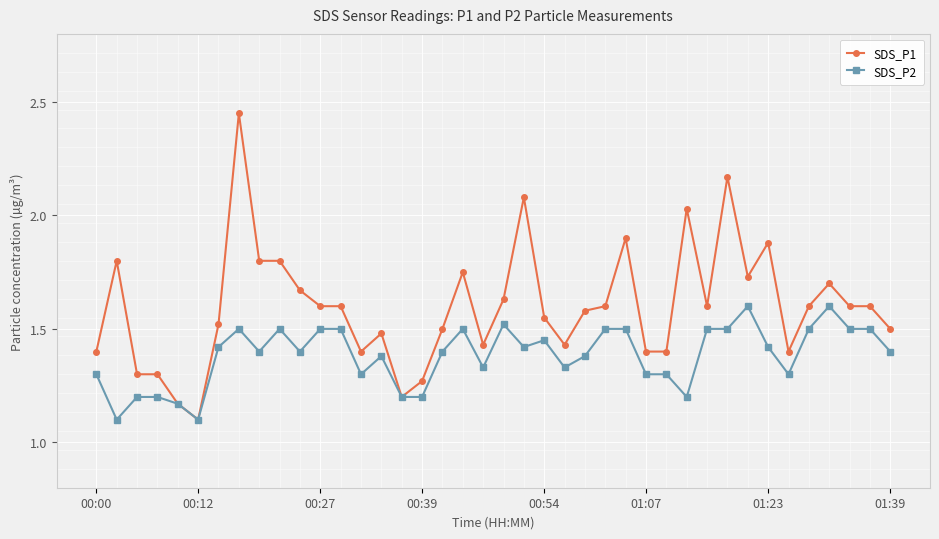

True or false: SDS_P2 has more than 0 interior local peaks.

True